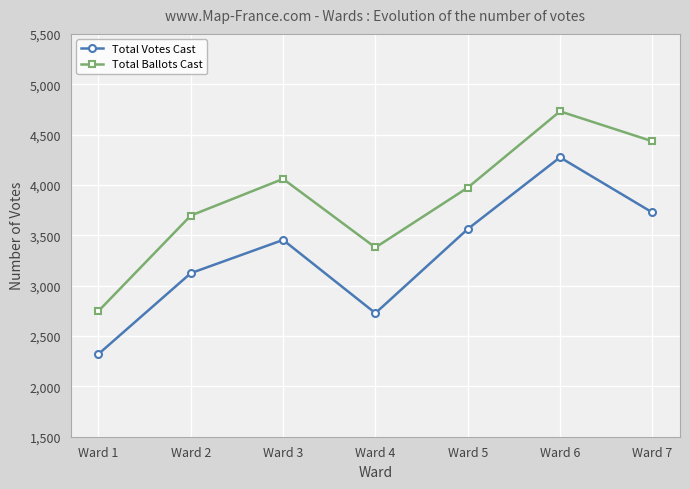

What is the minimum value for Total Votes Cast?

2321